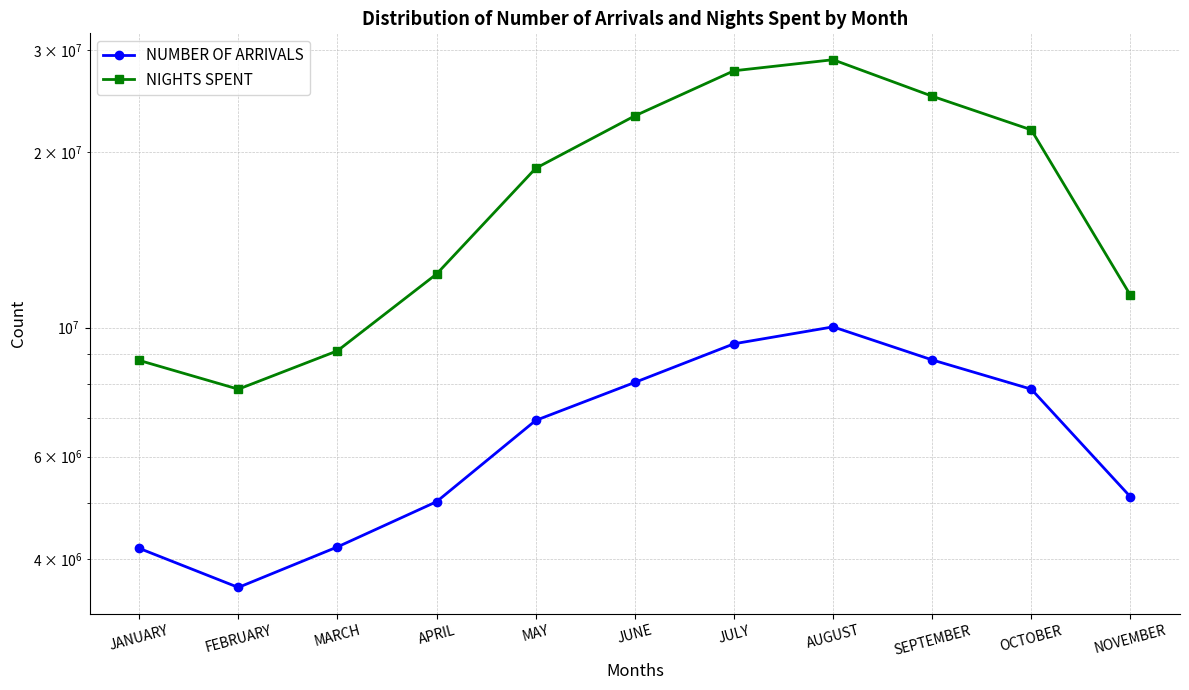

Reading left to right, what are all the values shown in this chart?

NUMBER OF ARRIVALS: 4176369	3577989	4200030	5022587	6927000	8050681	9379348	10028953	8800056	7838230	5119651
NIGHTS SPENT: 8783046	7837722	9122802	12360237	18778808	23106038	27617279	28851182	24974127	21858050	11363529